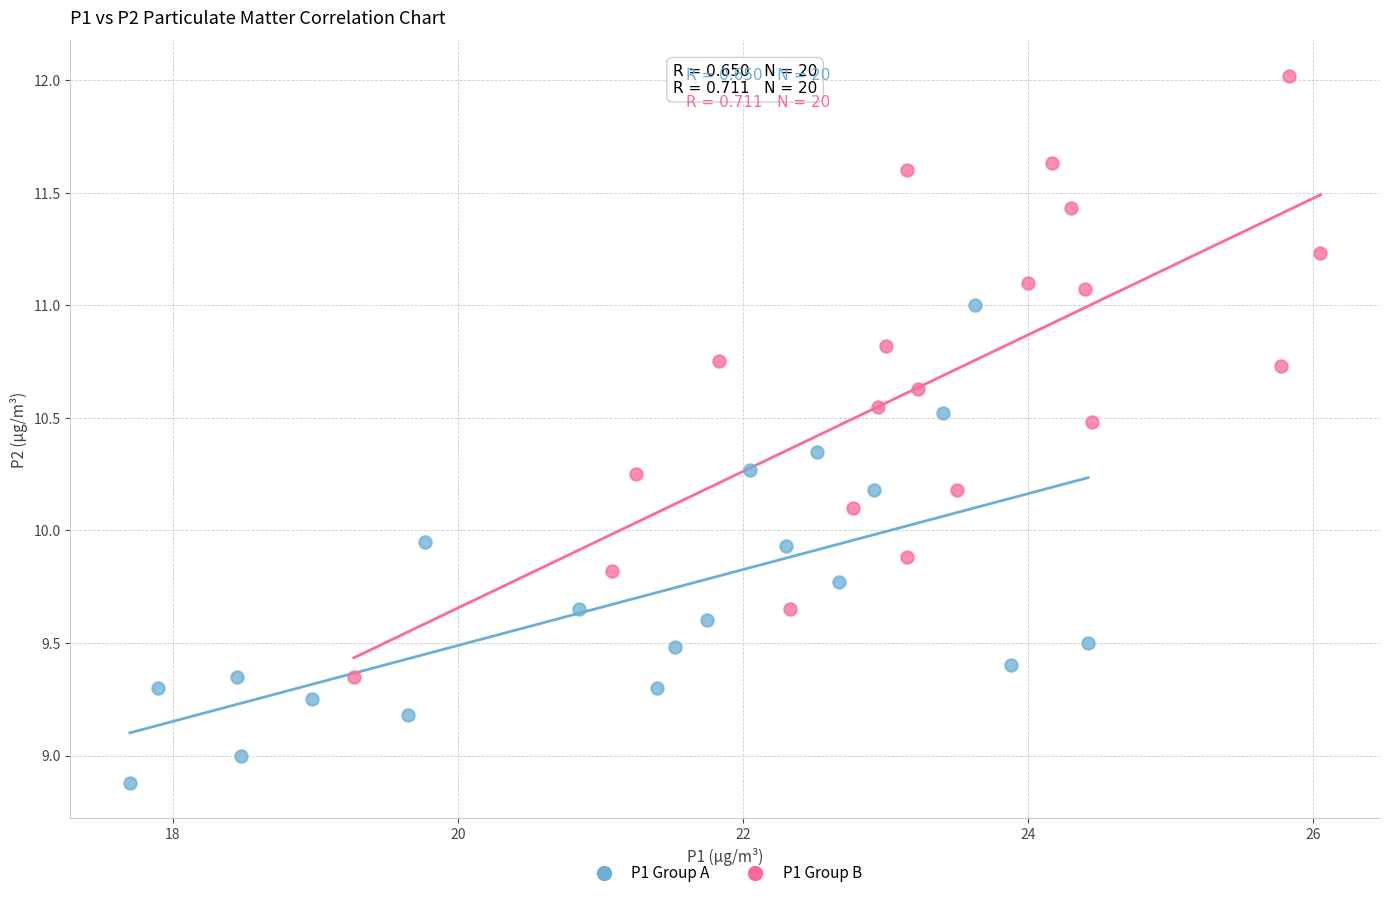

Which series reaches the minimum Y coordinate?

P1 Group A